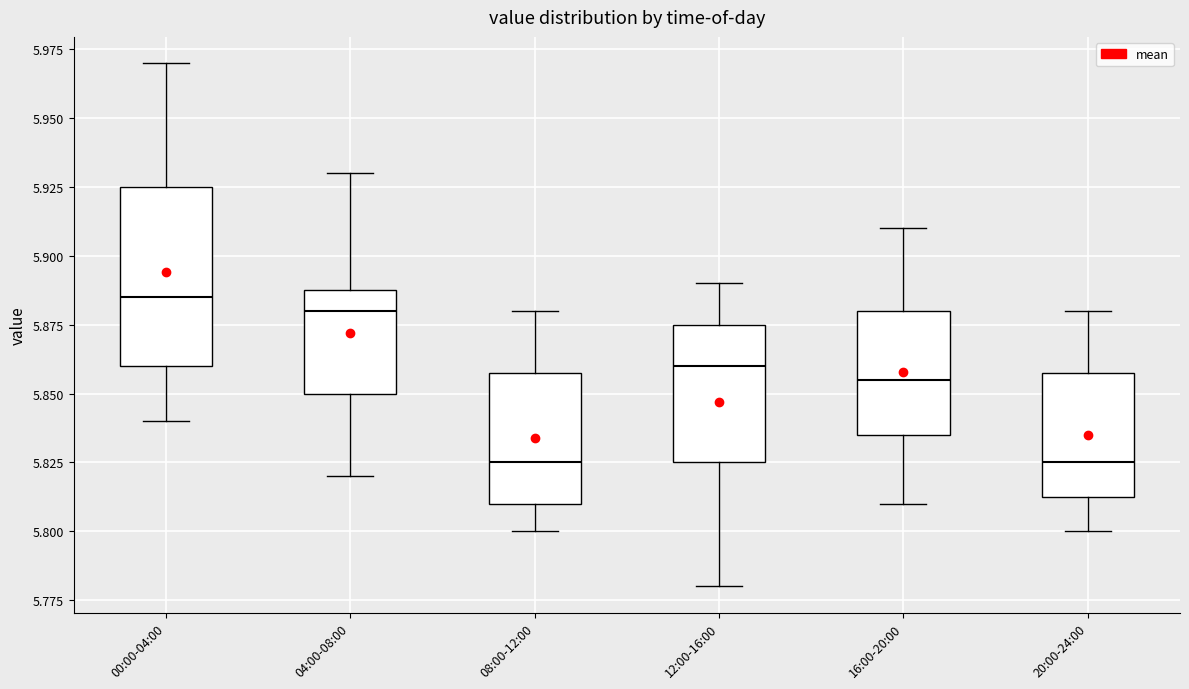

Where is the upper edge of the box for 16:00-20:00 on the y-axis? The values are not printed on the chart, so give them approximately, as read against the axis.

5.880